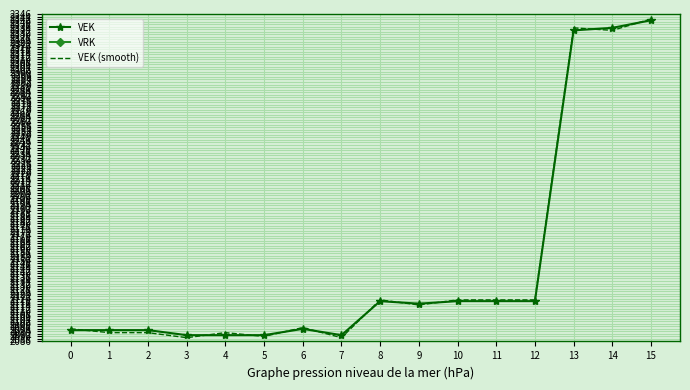

True or false: VEK (smooth) and VRK cross at least once.

False